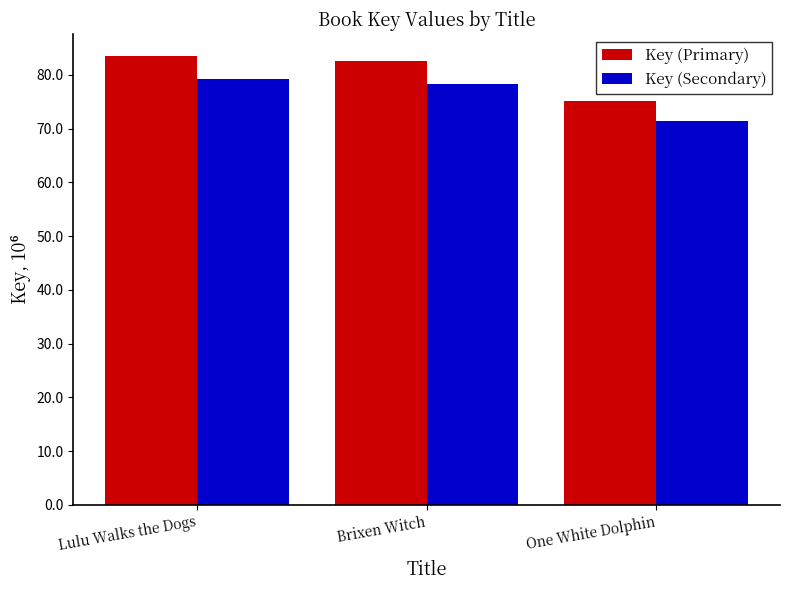

What is the value of the Key (Primary) bar at the 1st from the left?

83461261.0